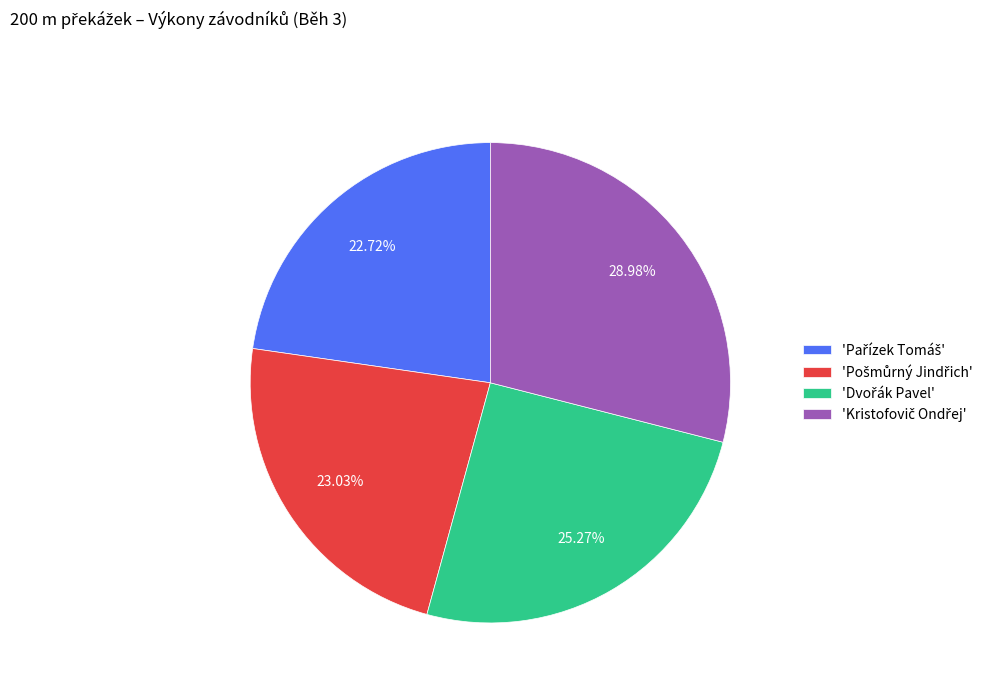

Does any single category account for the majority?

No